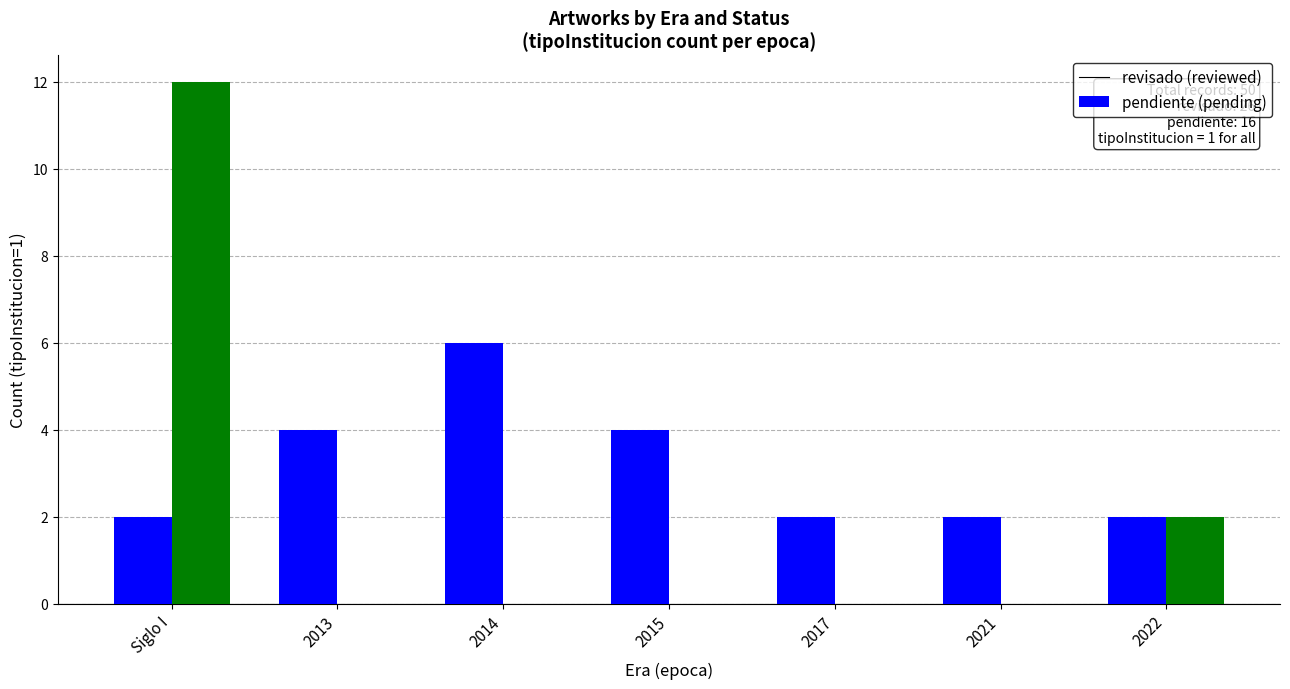

What is the total value across all series at Siglo I?

14